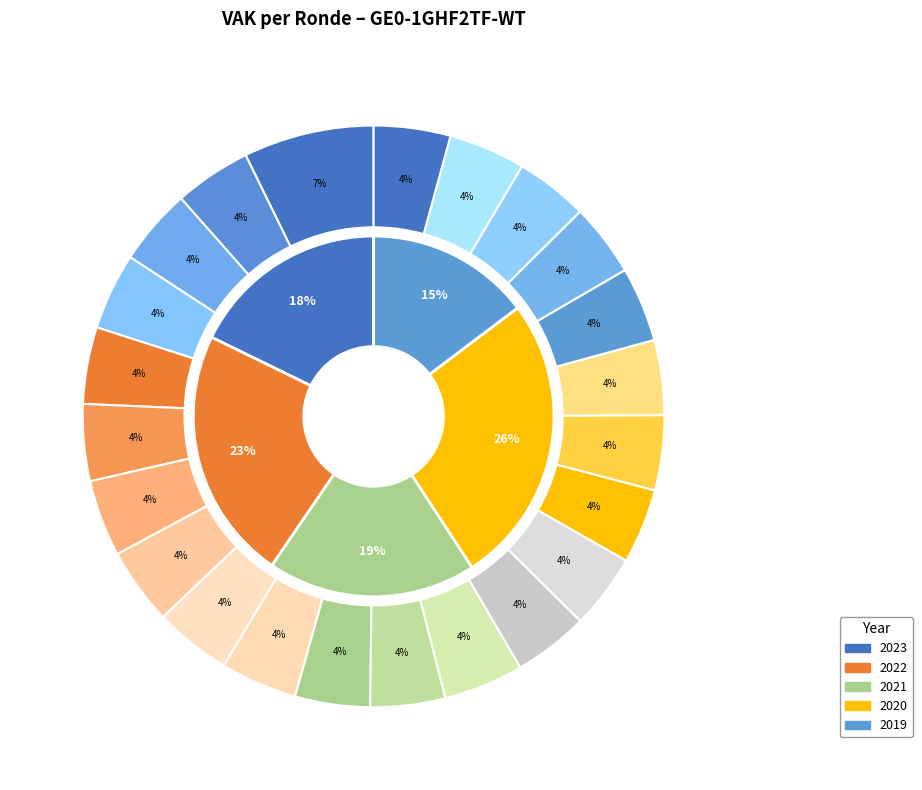

To the nearest percent, what is the average slice percentage?

4%